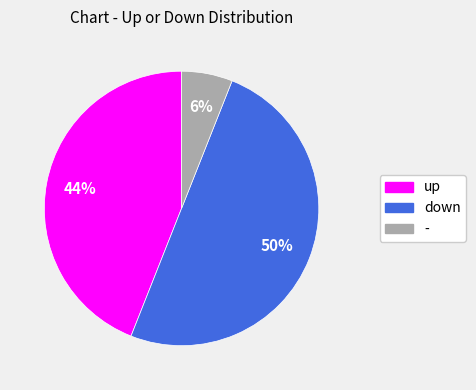

Does - account for over 50% of the chart?

No